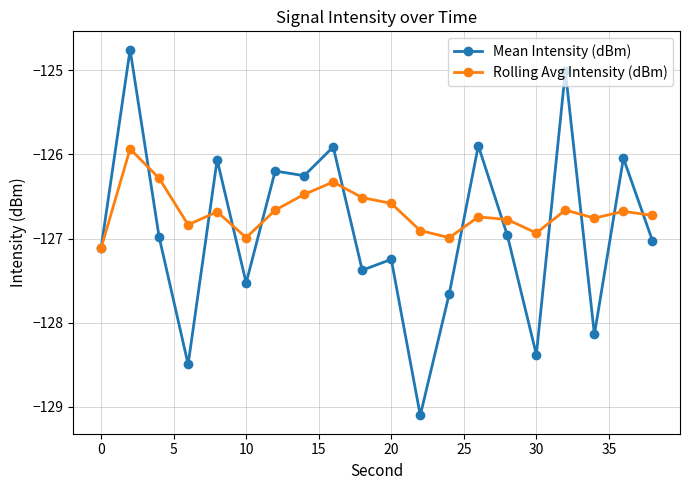

In Mean Intensity (dBm), how many points are higher than both neighbors (excluding endpoints)?

8